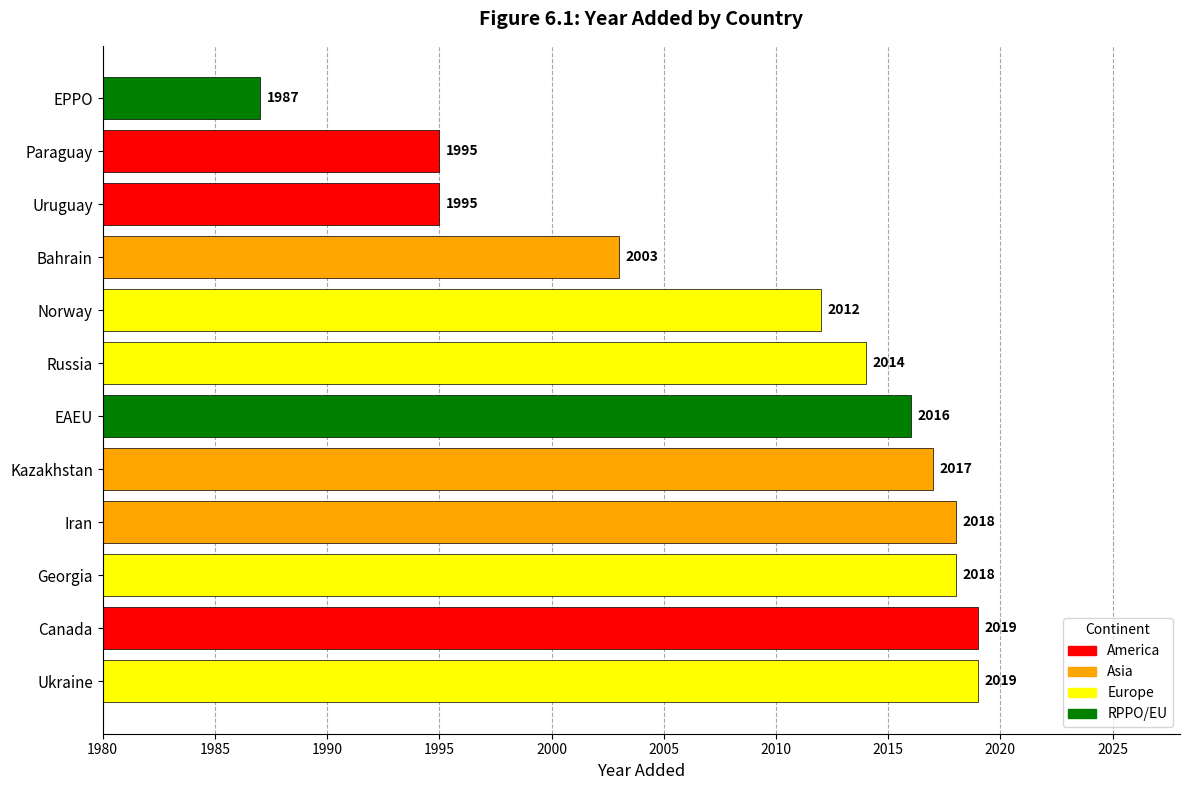

Which has a higher value, EPPO or Bahrain?

Bahrain